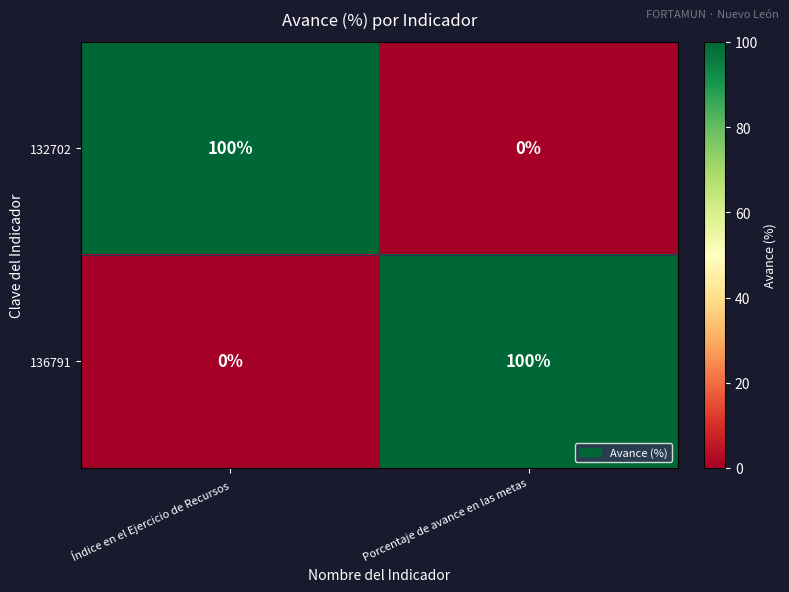

What is the total value across all series at Porcentaje de avance en las metas?

100